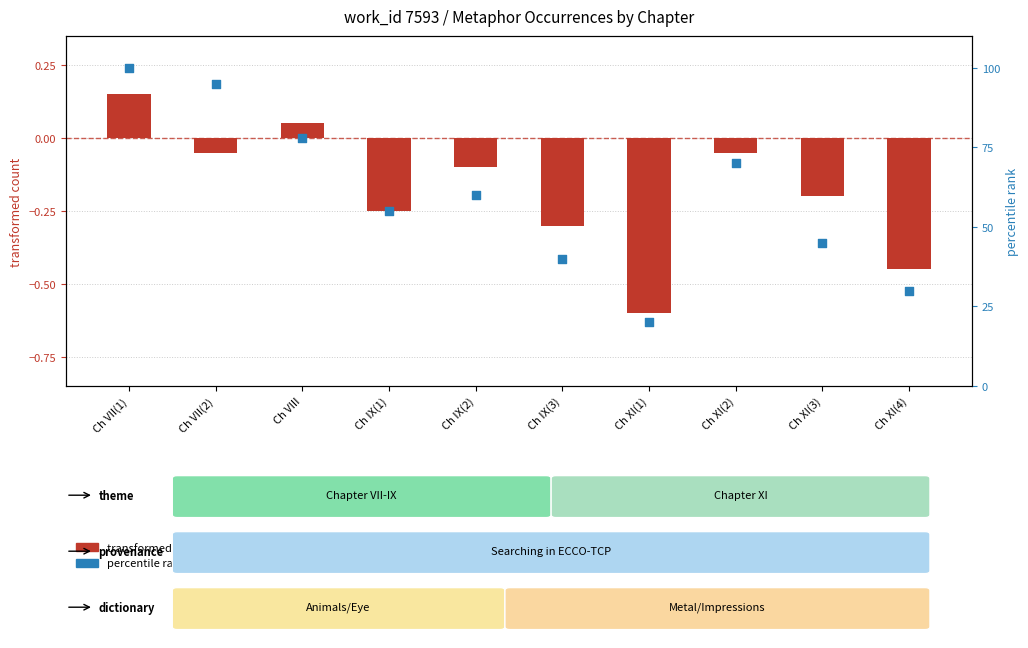

Is the value of transformed count at Ch VIII greater than the value of percentile rank within the sample at Ch VIII?

No